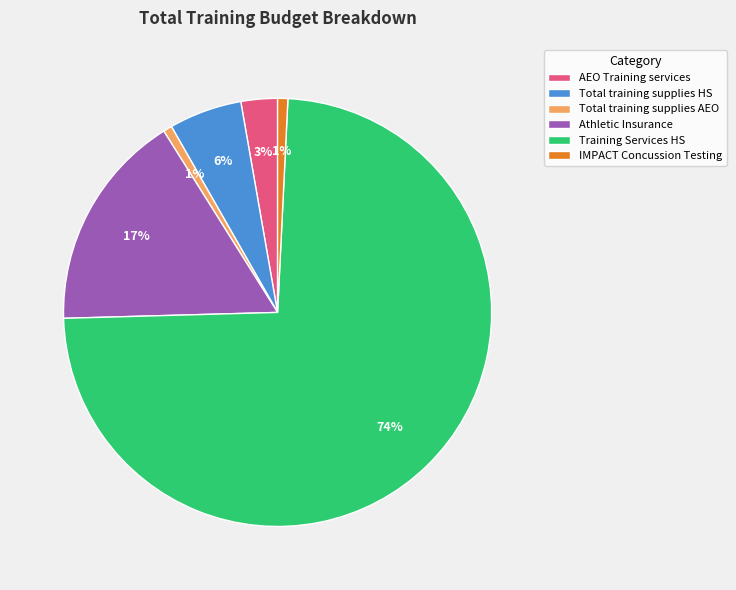

Count the number of slices in the pie.

6